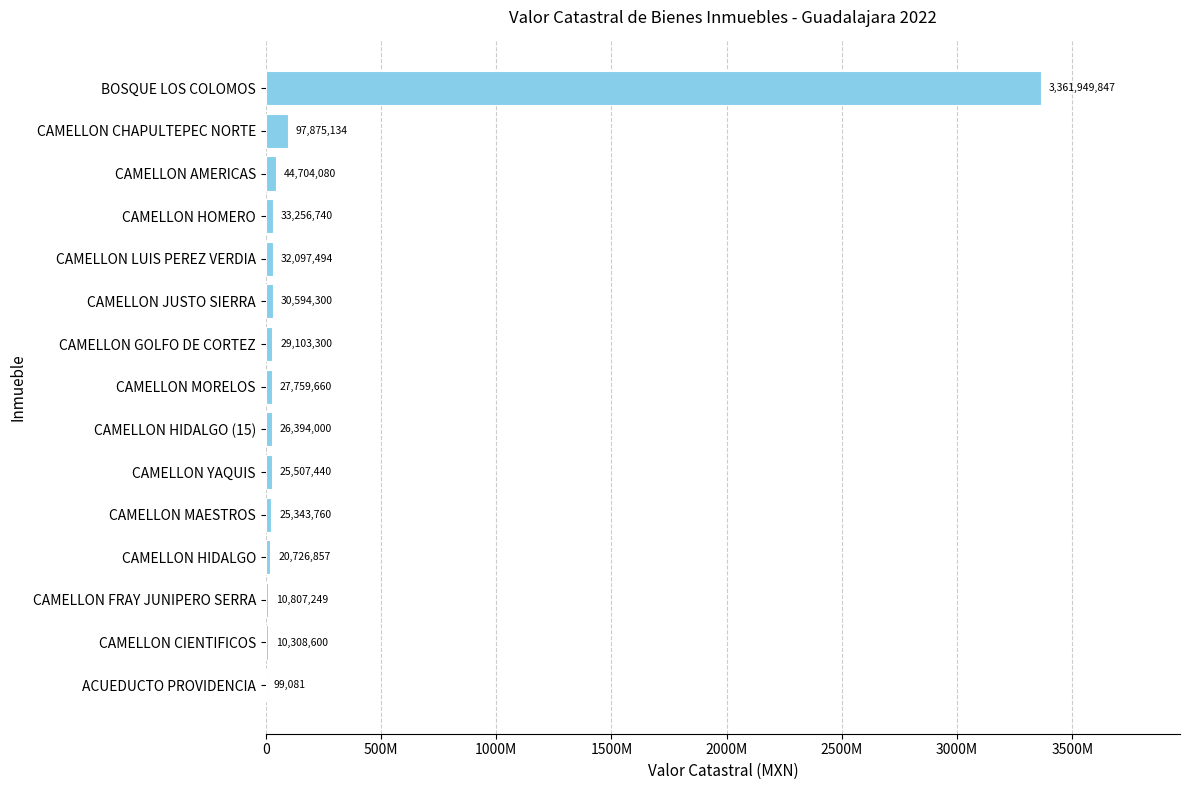

Does the chart contain stacked bars?

No